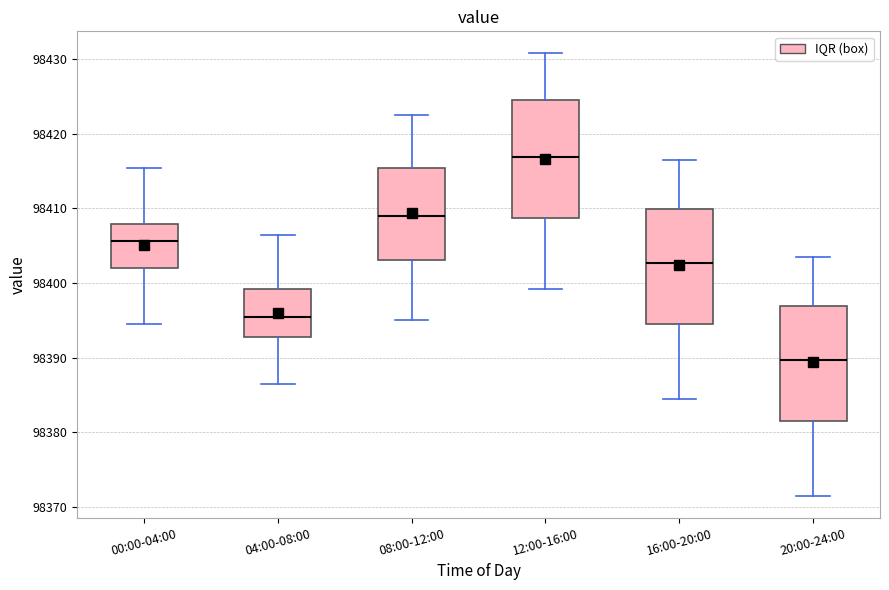

Which box's median line is the highest?

12:00-16:00